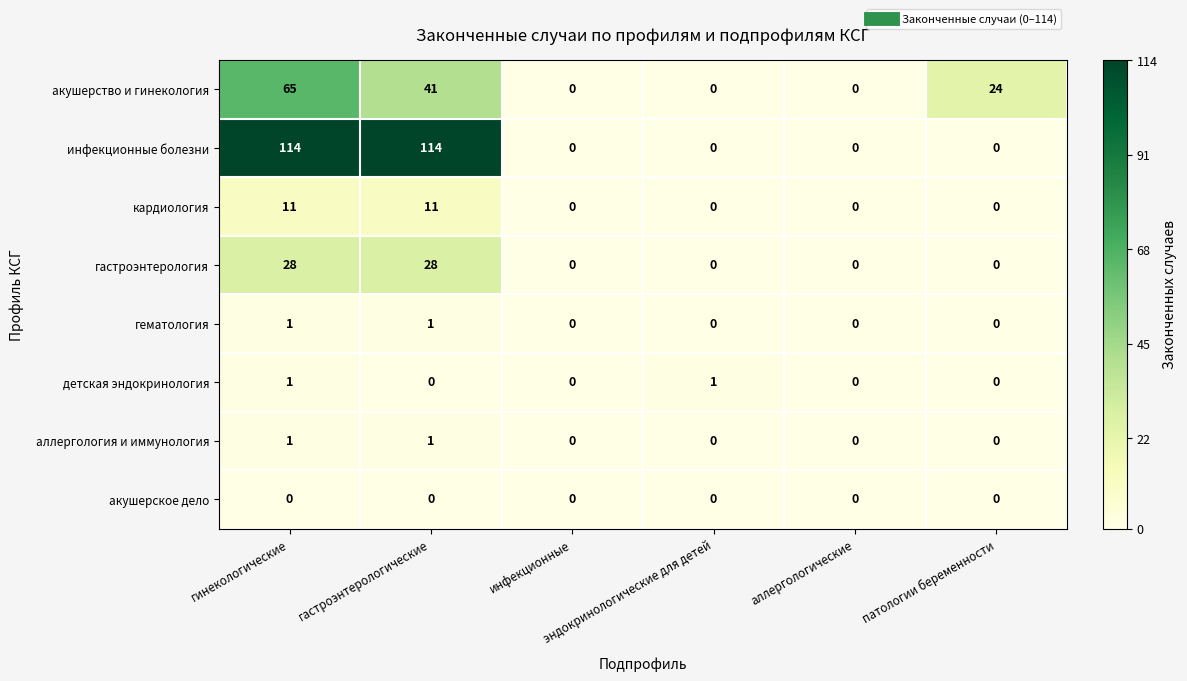

Count the кардиология values in the range 0 to 11.

6